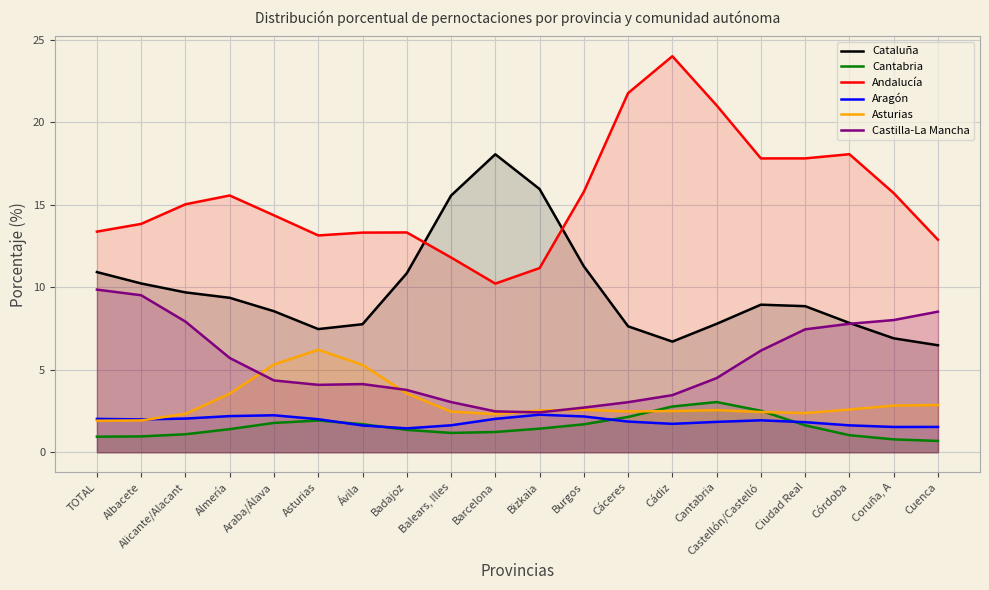

What are all the series names shown in the legend?

Cataluña, Cantabria, Andalucía, Aragón, Asturias, Castilla-La Mancha